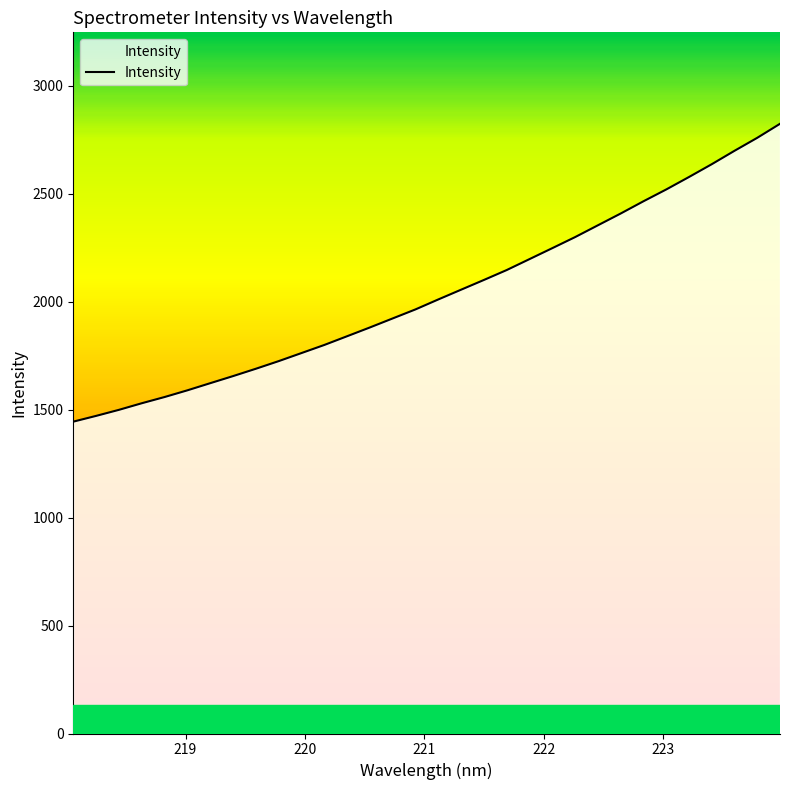

What is the minimum value shown in the chart?

1444.7